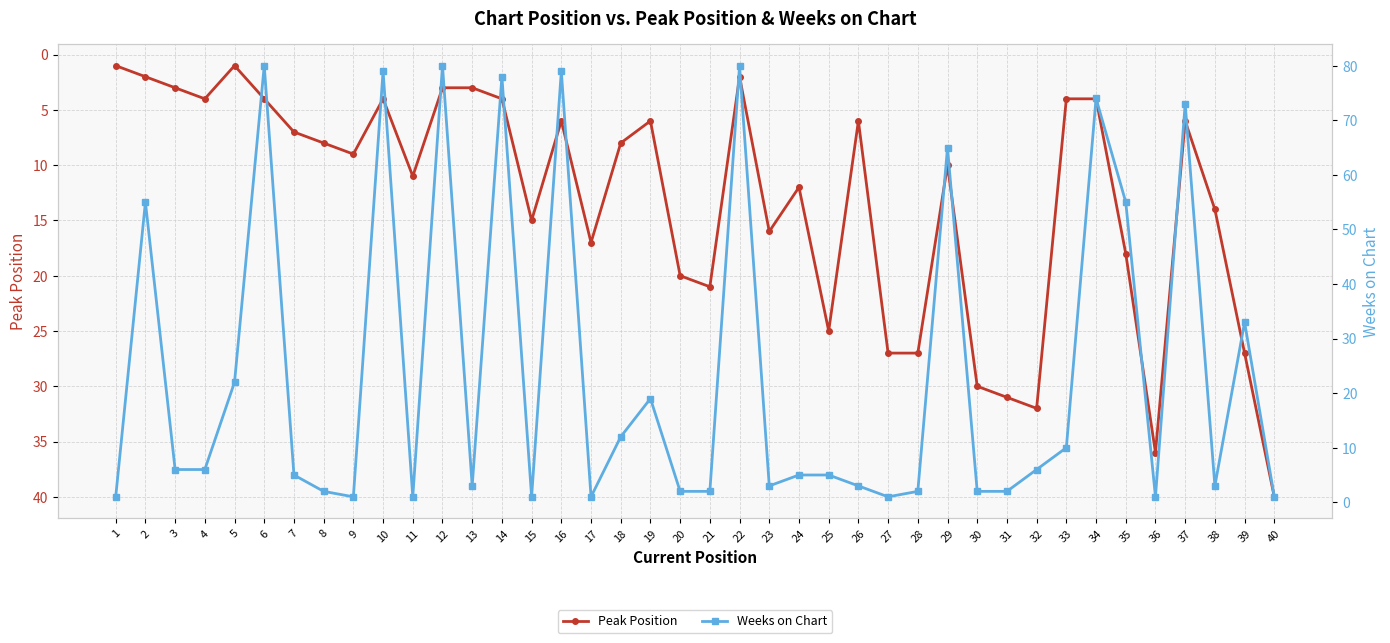

At which category does the chart reach its peak across all series?

6